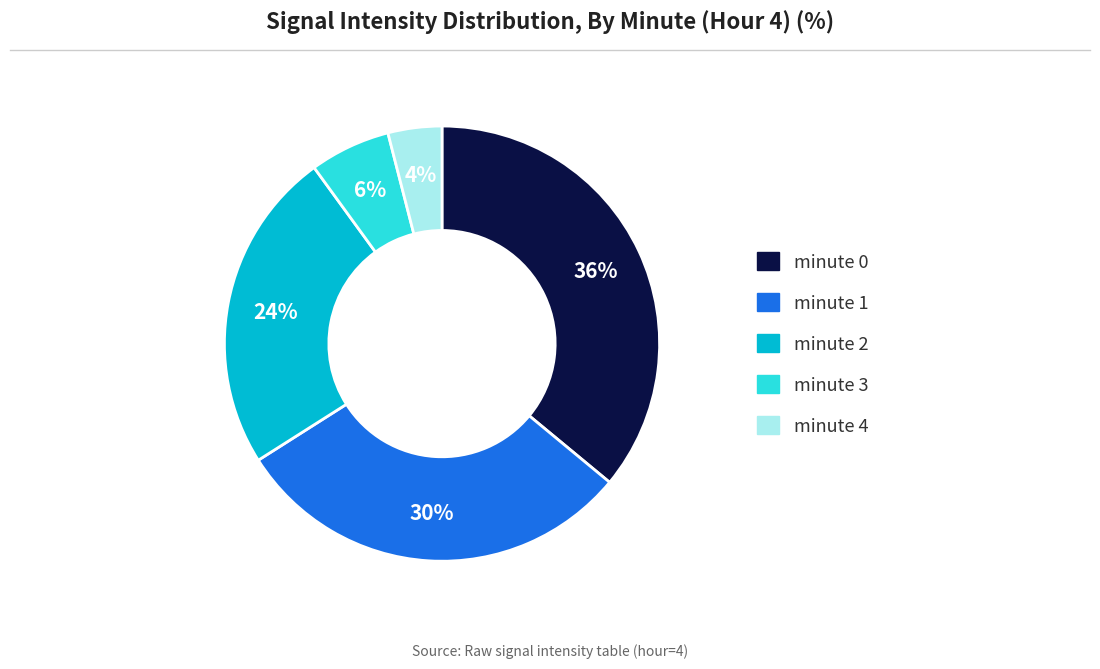

To the nearest percent, what is the difference between the minute 0 and minute 2 slice percentages?

12%